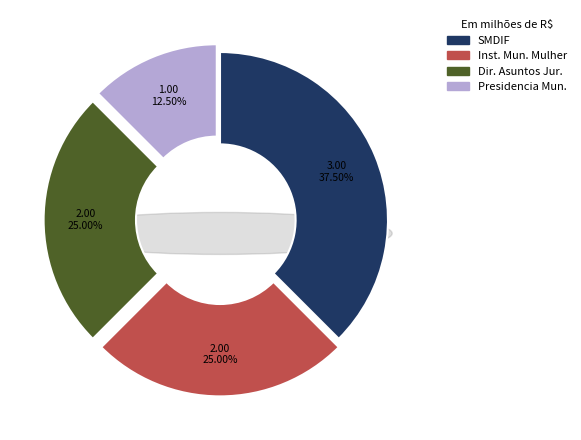

The SMDIF slice represents 38% of the pie. True or false?

True